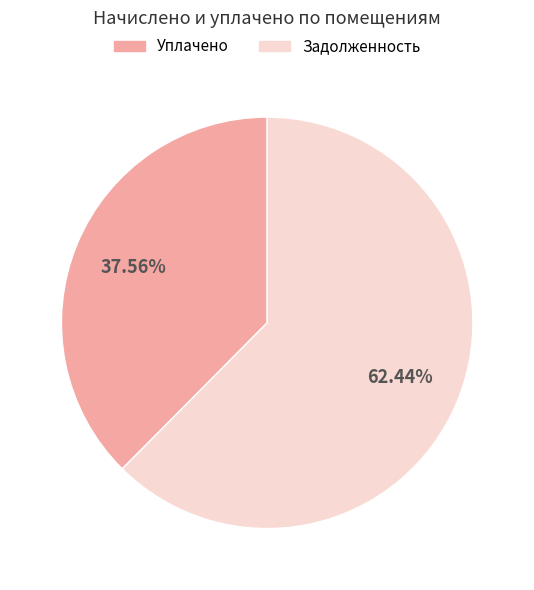

What is the largest slice in the pie chart?

Задолженность